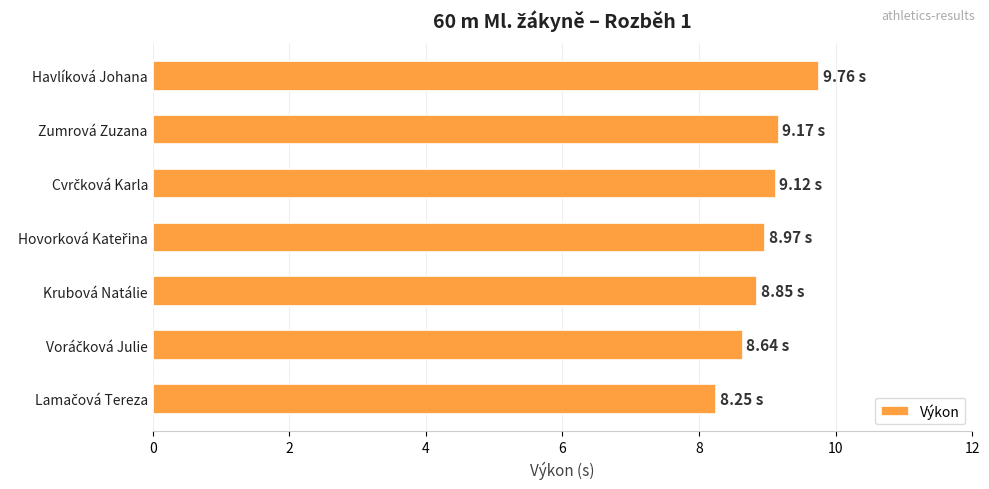

What is the sum of all values?

62.8